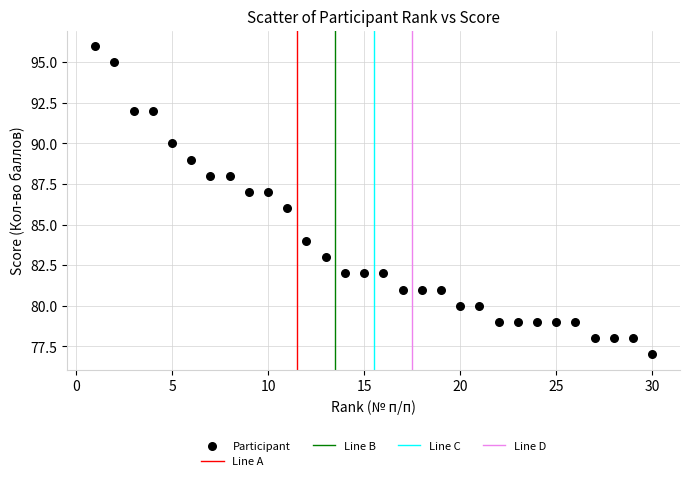

What is the range of X values (max minus min)?

29